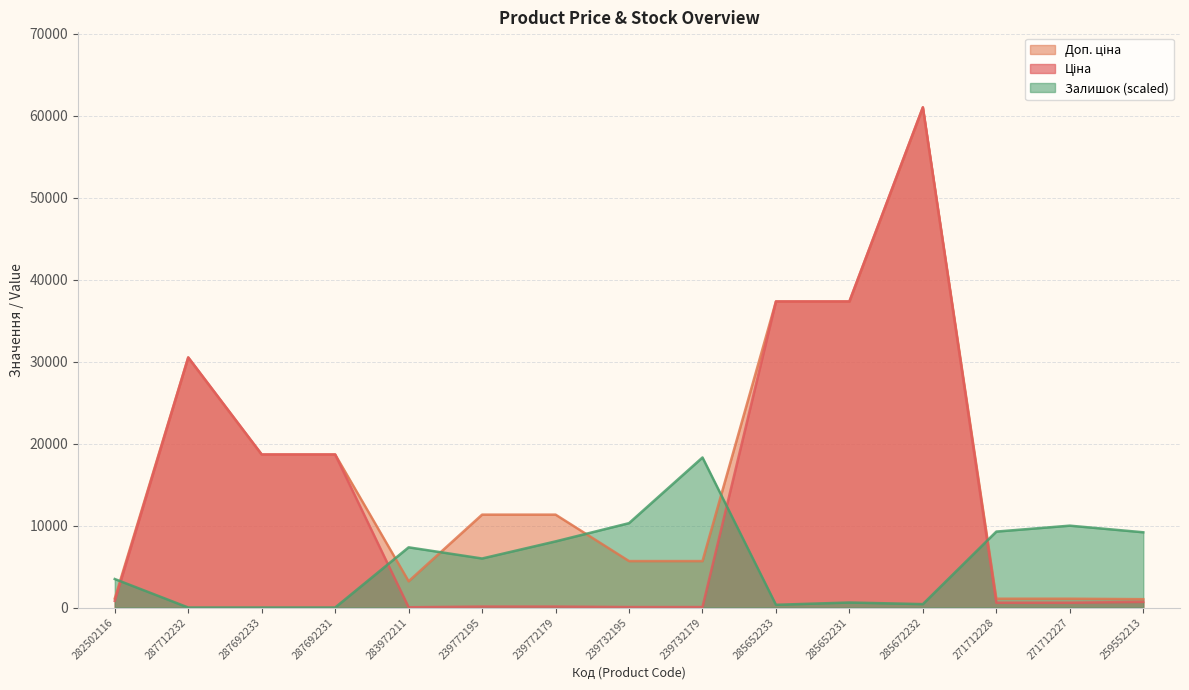

Read the Ціна value at 239732195.

56.7